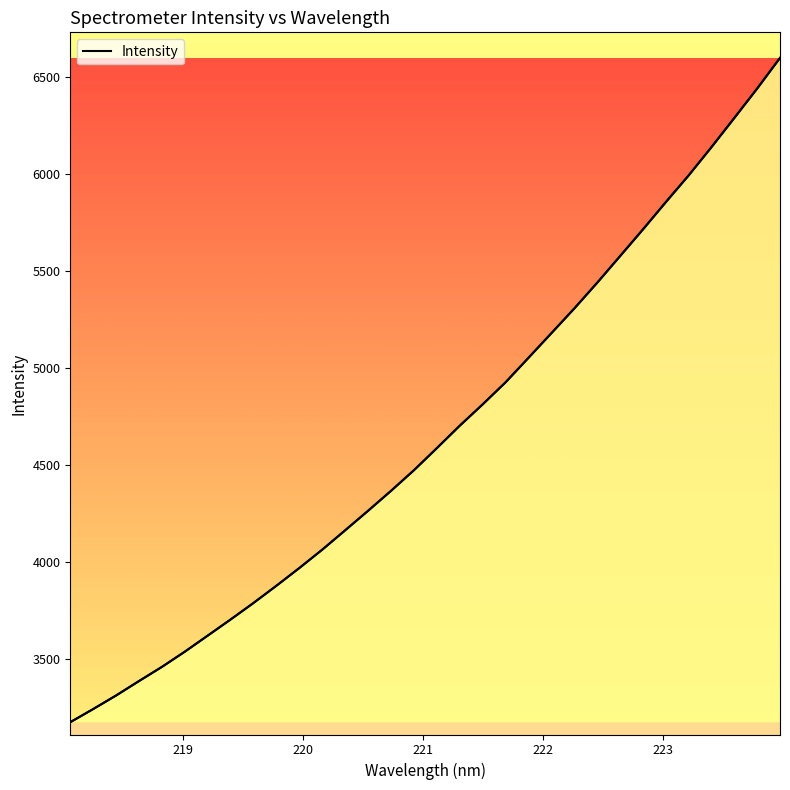

Reading left to right, extract all data points from this chart.

3173.6	3241.4	3311.4	3385.9	3458.9	3537.5	3620.4	3703.6	3788.9	3877.8	3969.1	4063.8	4163.6	4264.2	4366.9	4473.1	4587.1	4702.6	4812.6	4926.2	5052.4	5179.3	5306.6	5439.2	5576.4	5714.1	5855.0	5993.1	6139.3	6289.7	6441.6	6599.8